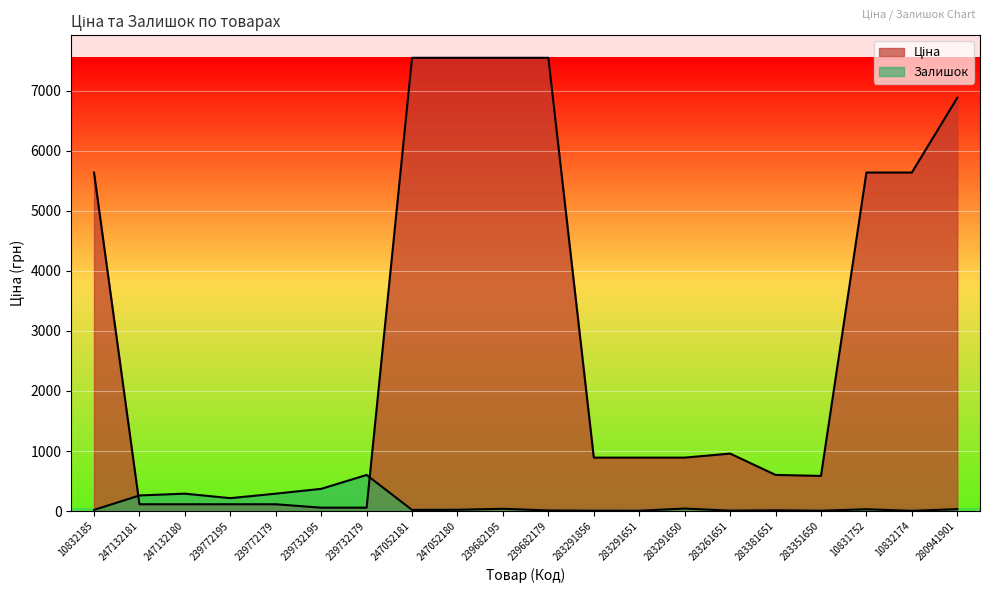

List the series in order of their peak value, highest first.

Ціна, Залишок